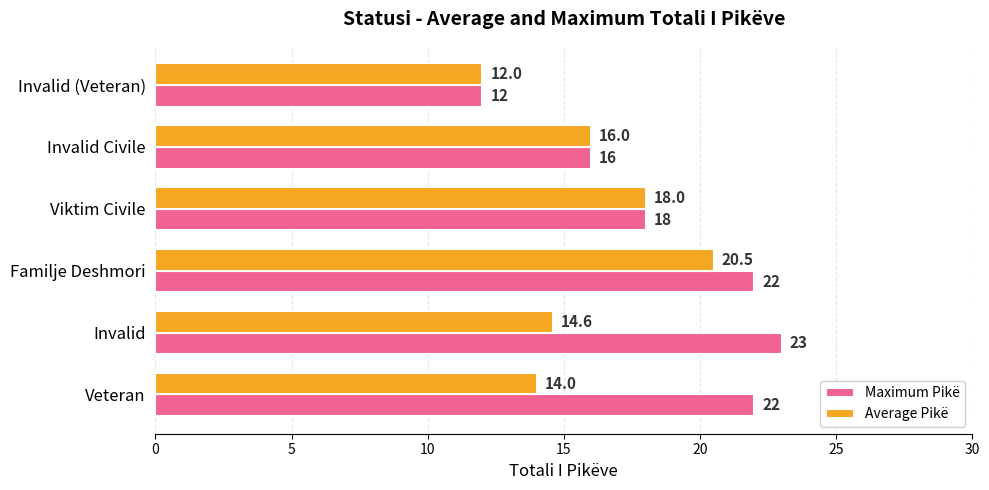

What is the approximate value of Maximum Pikë at Familje Deshmori?

22.0